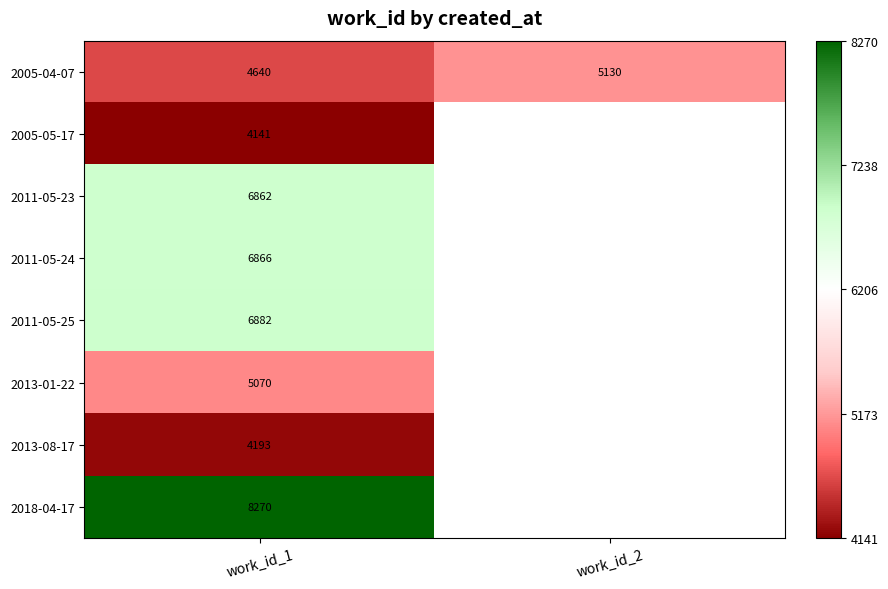

How many categories are shown in the chart?

2